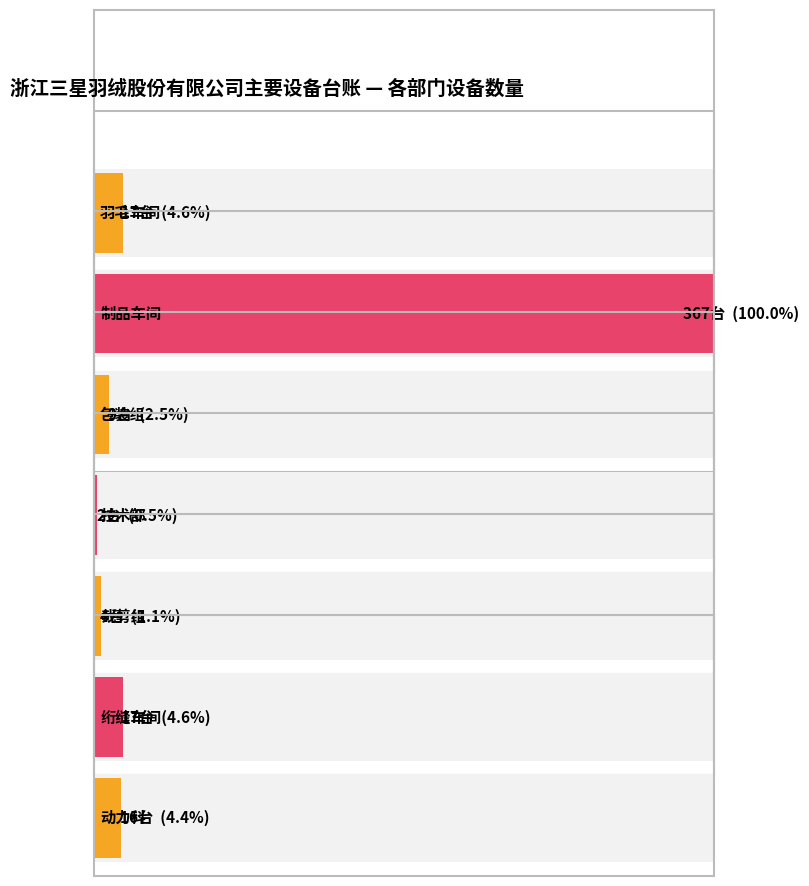

Reading left to right, transcribe all the data shown in this chart.

17	367	9	2	4	17	16